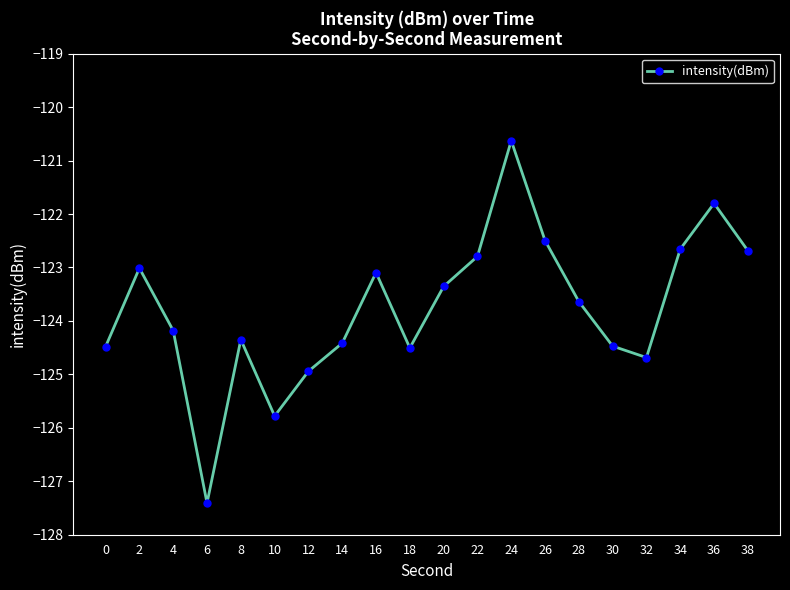

Which label corresponds to the smallest value in the chart?

6